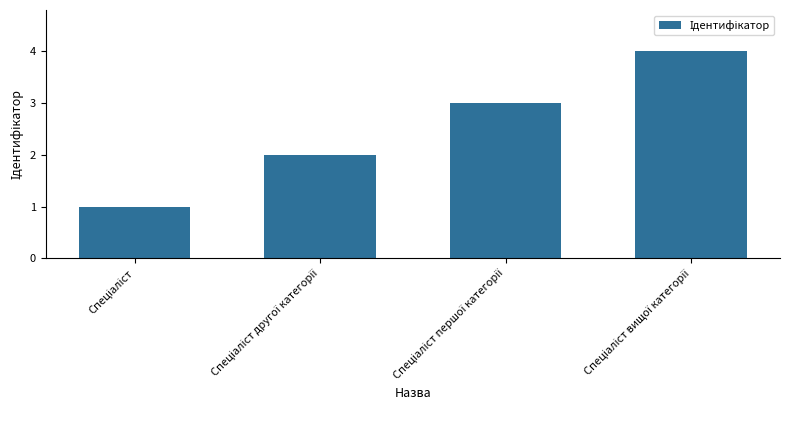

What is the maximum value shown in the chart?

4